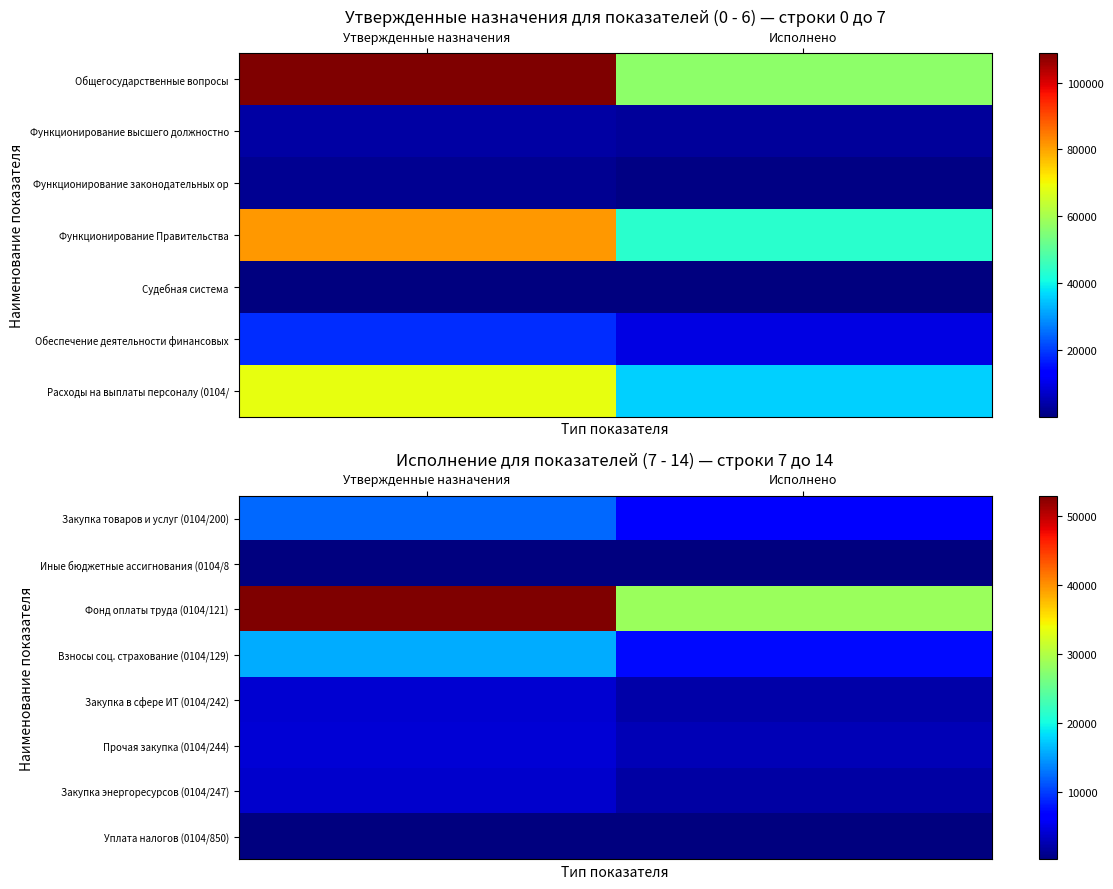

At which category does the chart reach its peak across all series?

Утвержденные назначения